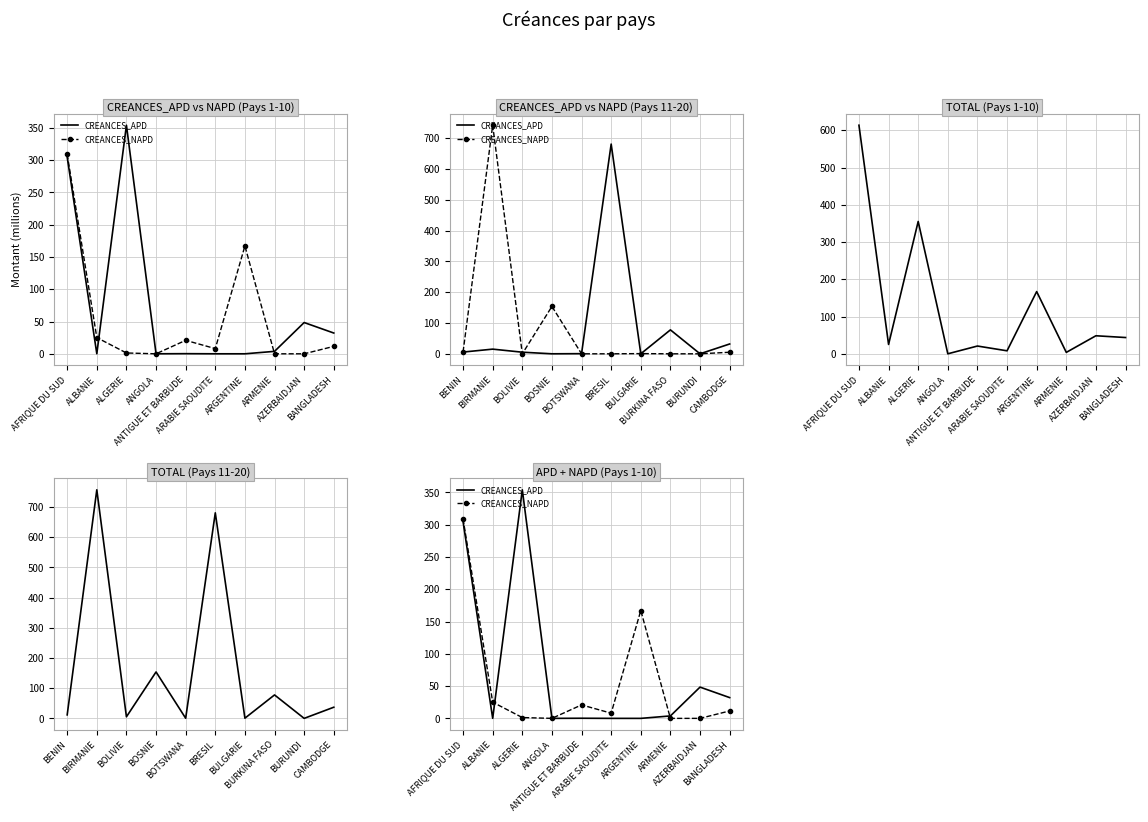

Where is CREANCES_NAPD nearest to the value 154?

ARGENTINE